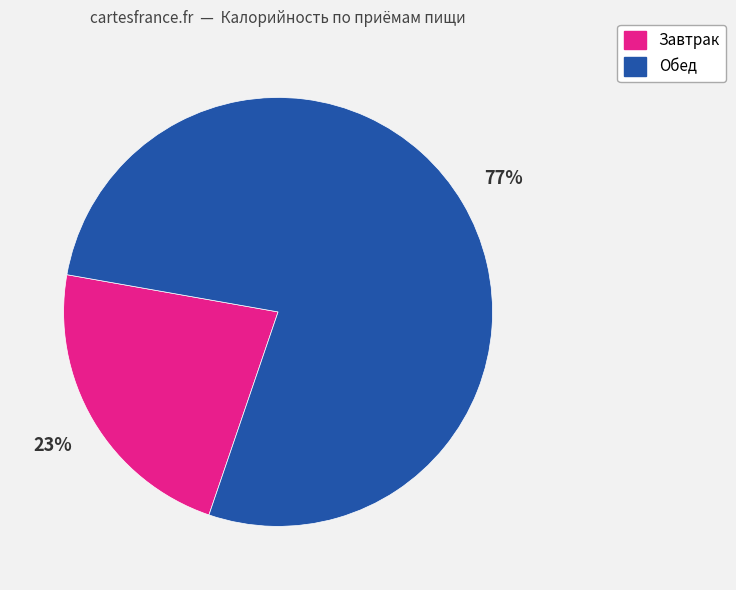

Count the number of slices in the pie.

2